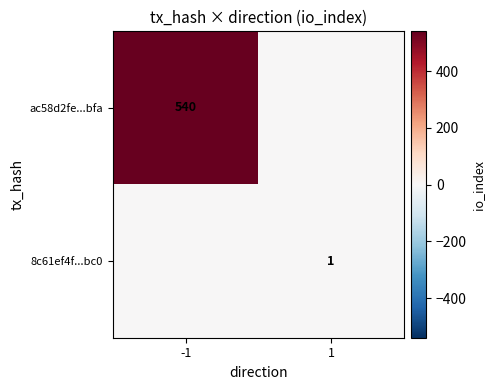

What is the spread (max minus min) of values at 1?

1